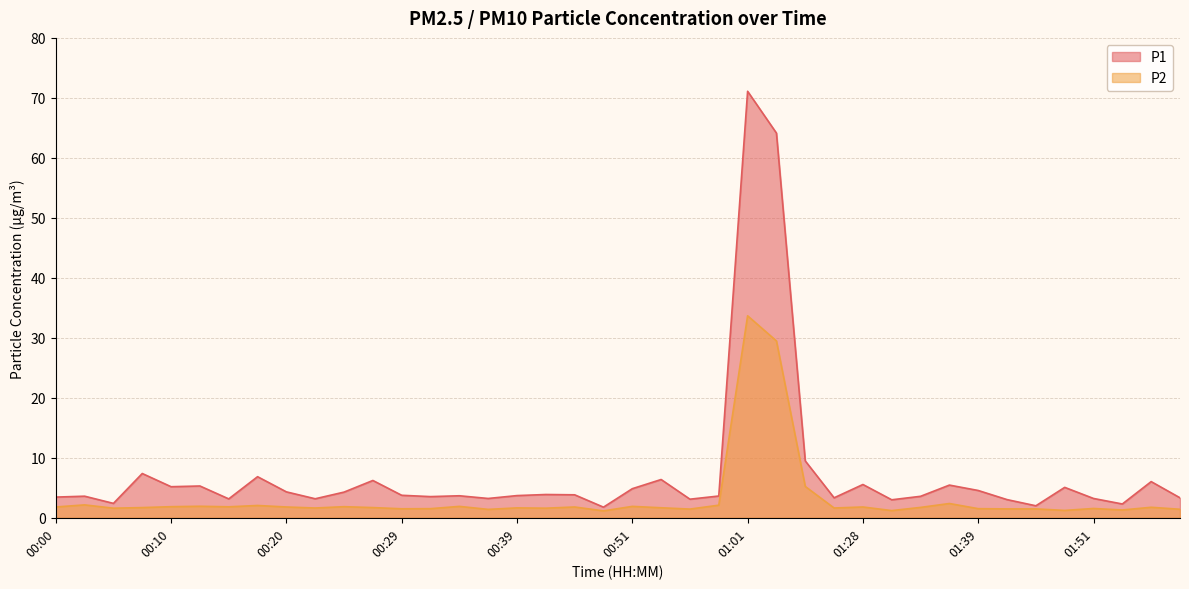

What is the label of the 5th point from the right?

01:49